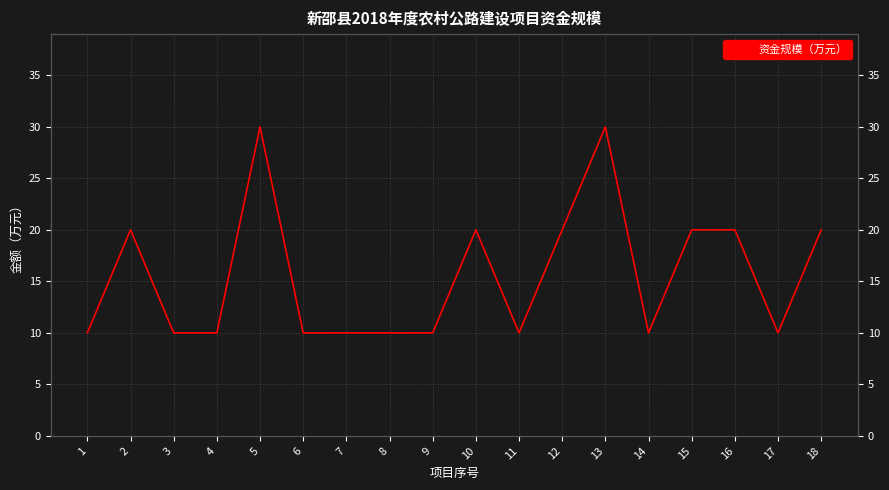

The chart shows a value of 15 at 6. True or false?

False